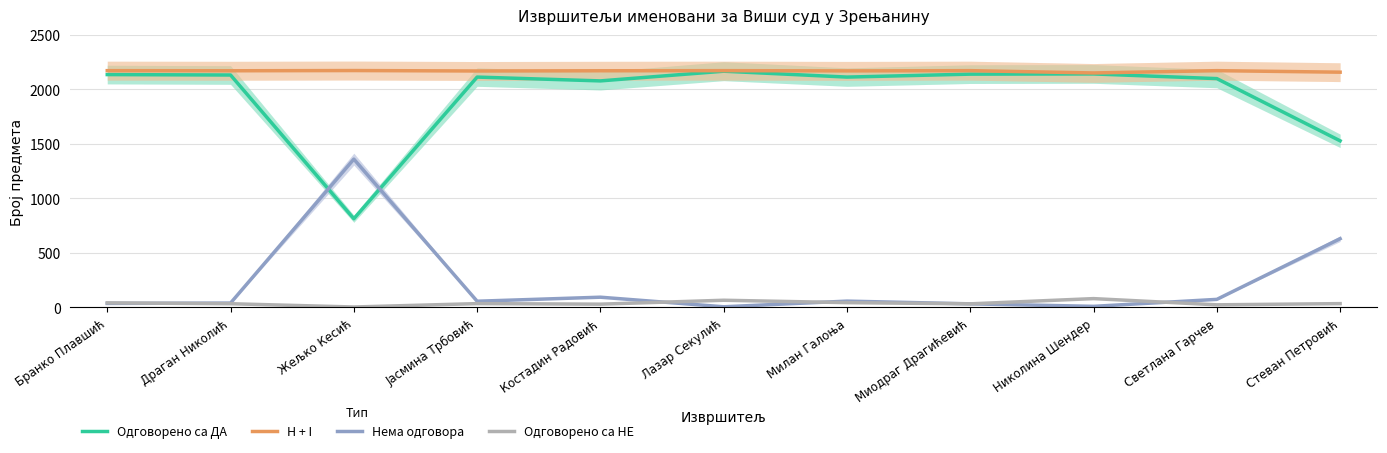

What is the total value across all series at Светлана Гарчев?

4367